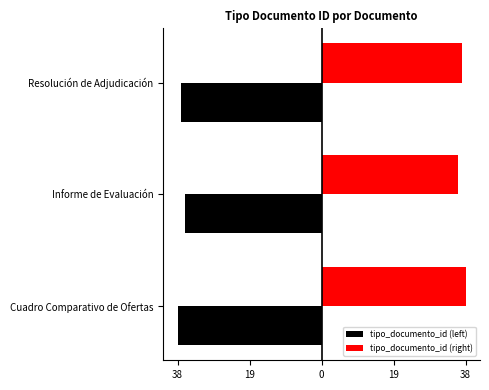

What are all the series names shown in the legend?

tipo_documento_id (left), tipo_documento_id (right)